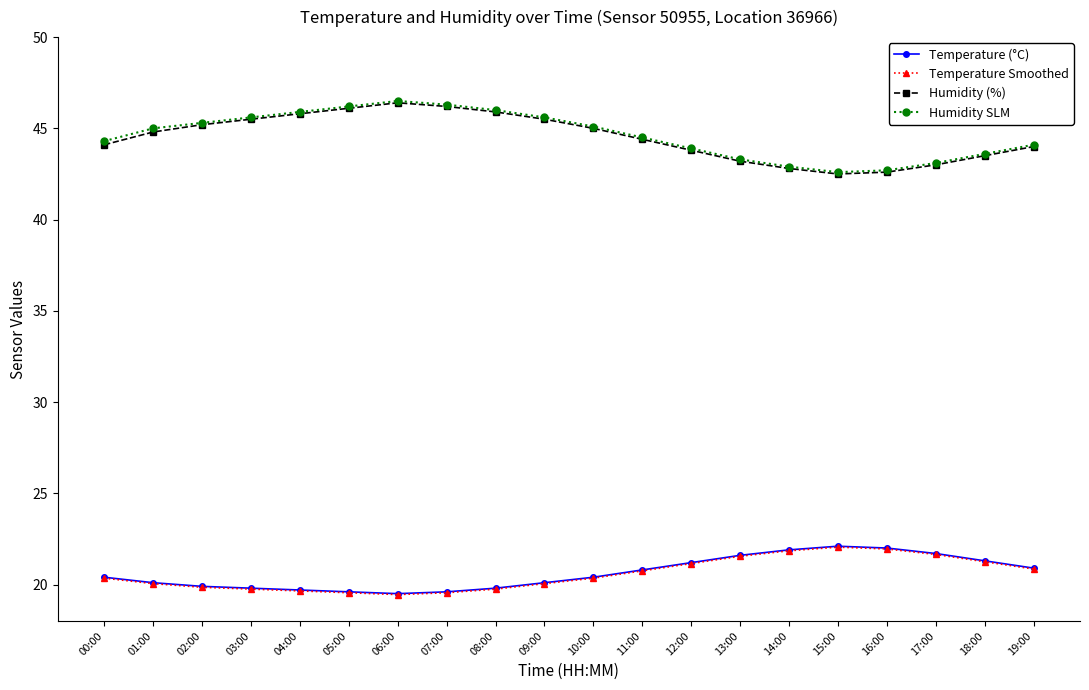

What is the value of the Temperature (°C) point at the 4th from the left?

19.8